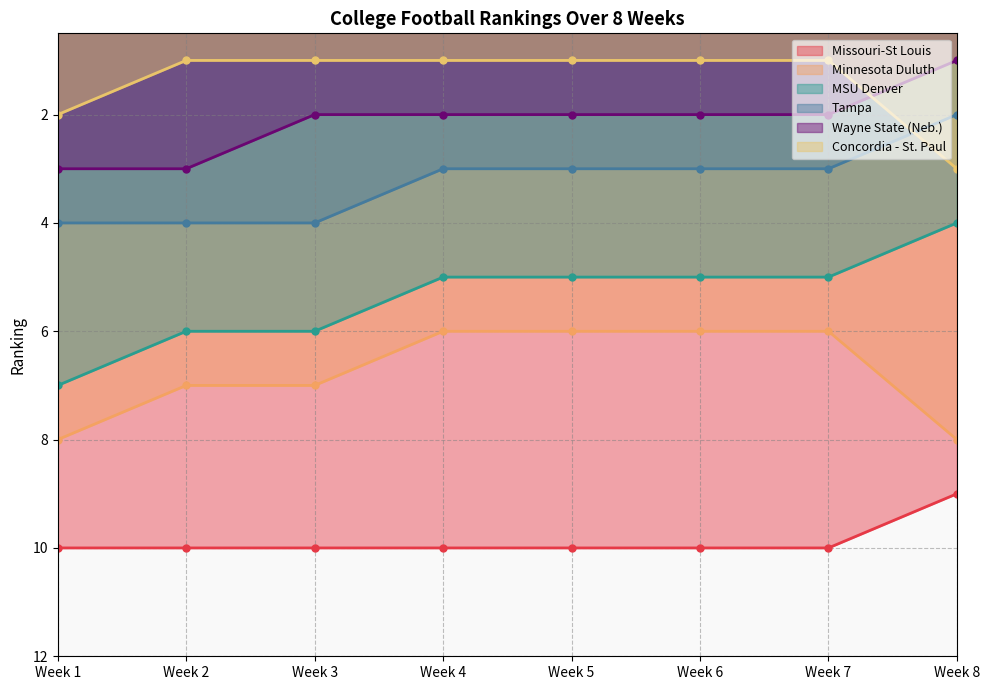

Where is Concordia - St. Paul nearest to the value 2?

Week 1